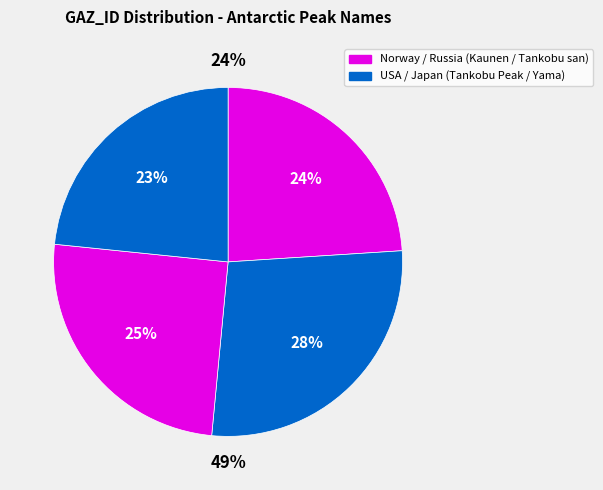

Which has a higher value, Tankobu Peak or Tankobu Yama?

Tankobu Peak